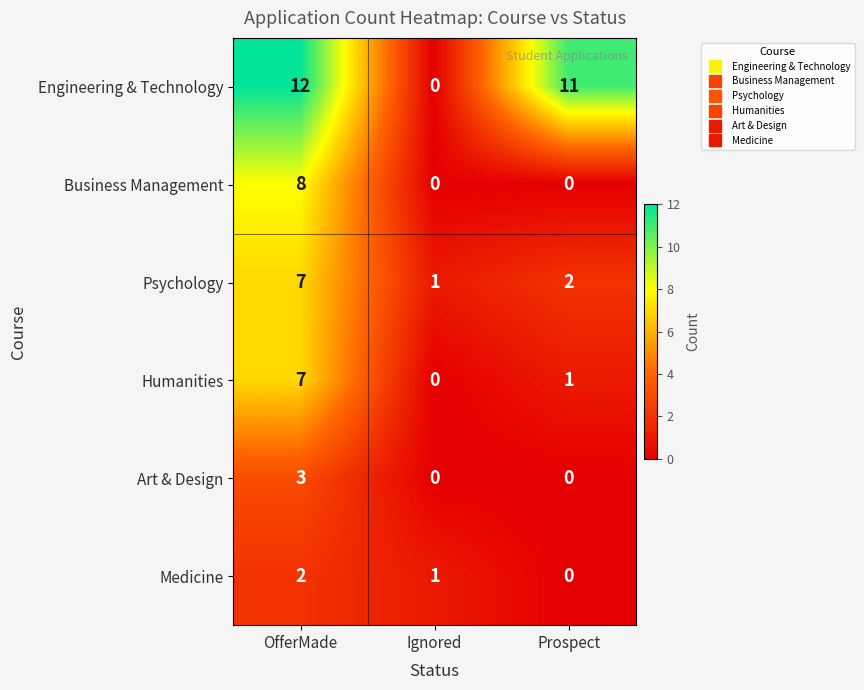

Which series has the widest spread of values?

Engineering & Technology